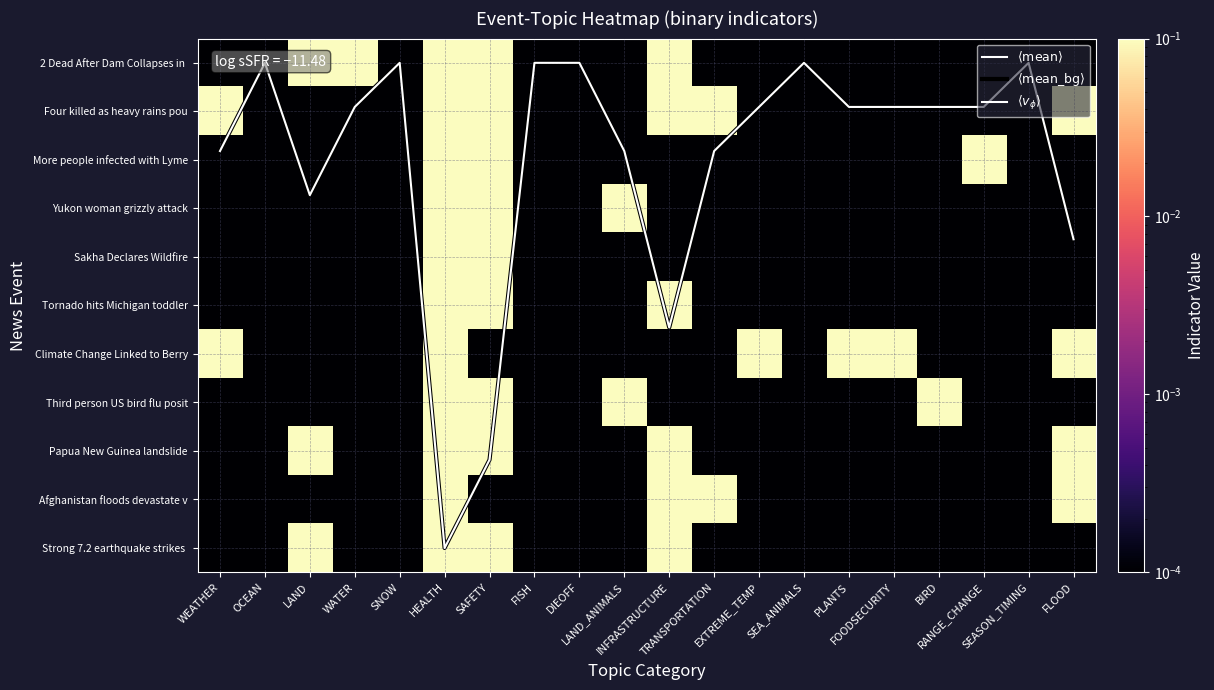

At which label is Tornado hits Michigan toddler closest to 0?

WEATHER